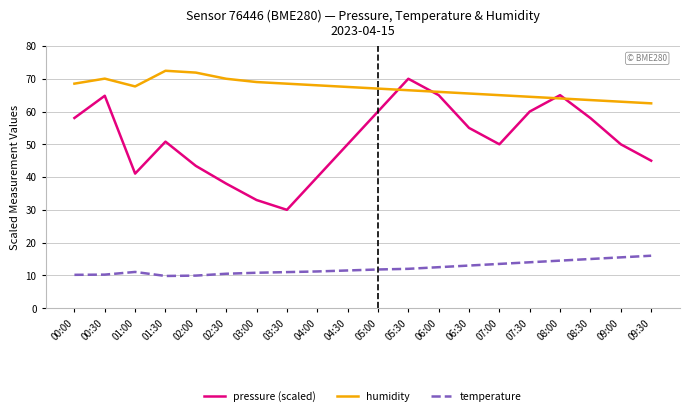

At 01:00, list the series in order from largest to smallest.

humidity, pressure (scaled), temperature